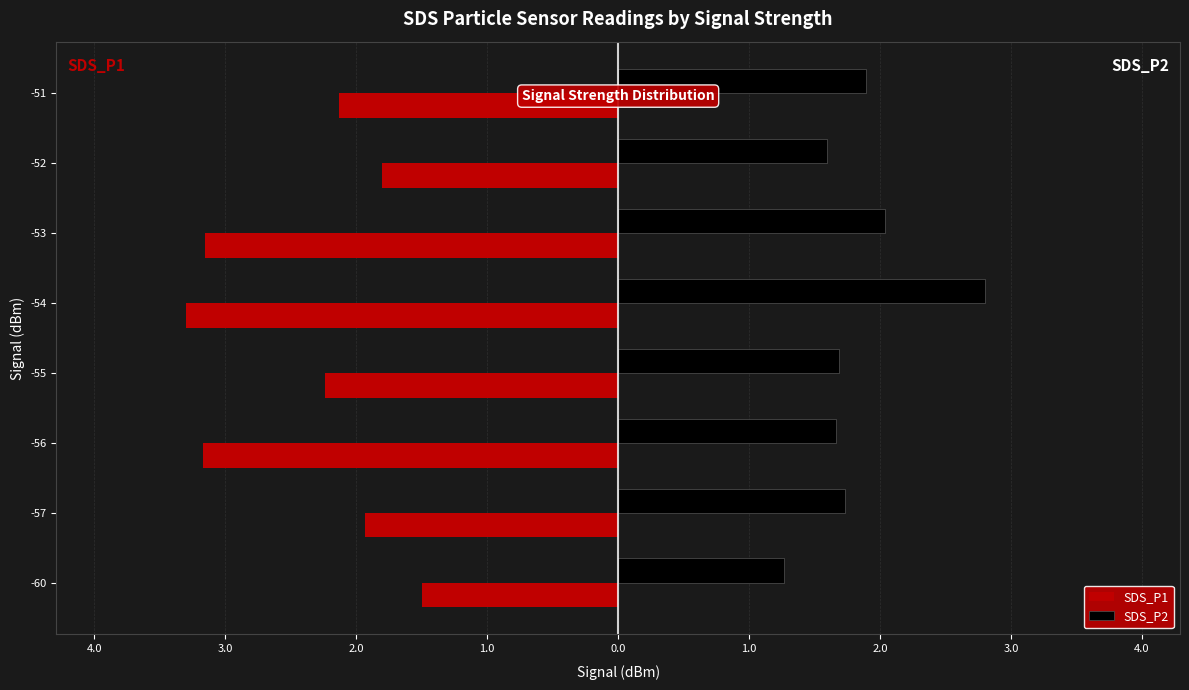

What are all the series names shown in the legend?

SDS_P1, SDS_P2